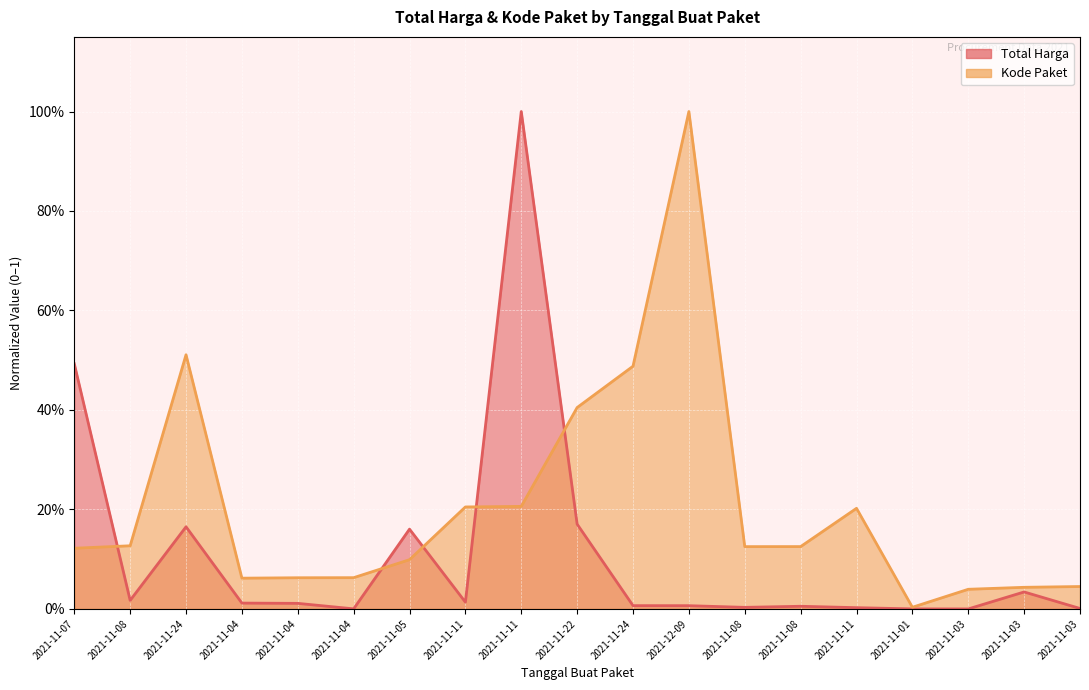

Where do Total Harga and Kode Paket first cross each other?

2021-11-07 and 2021-11-08